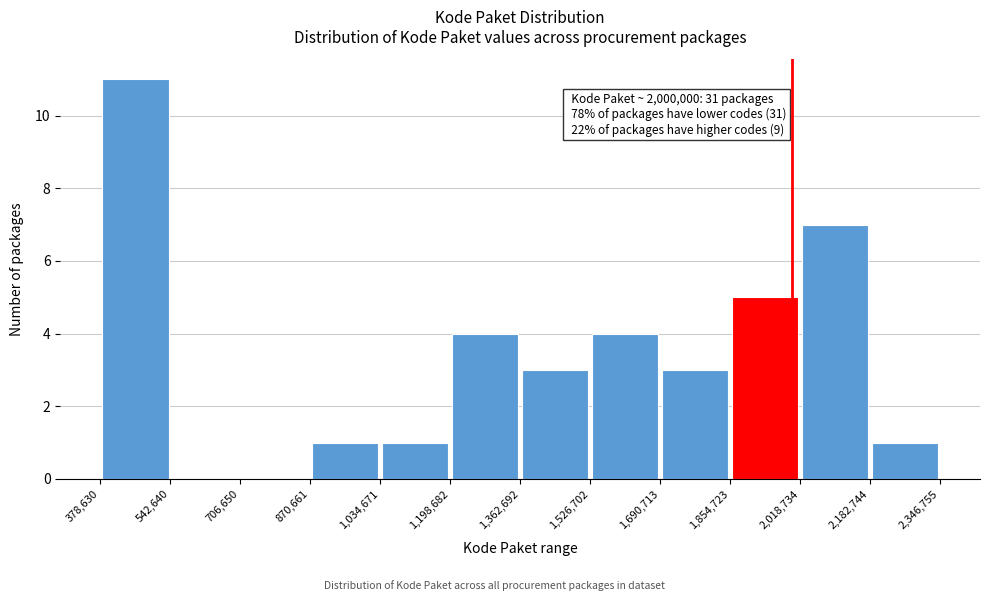

Over which range of the x-axis is the bar tallest?

378,630 to 542,640